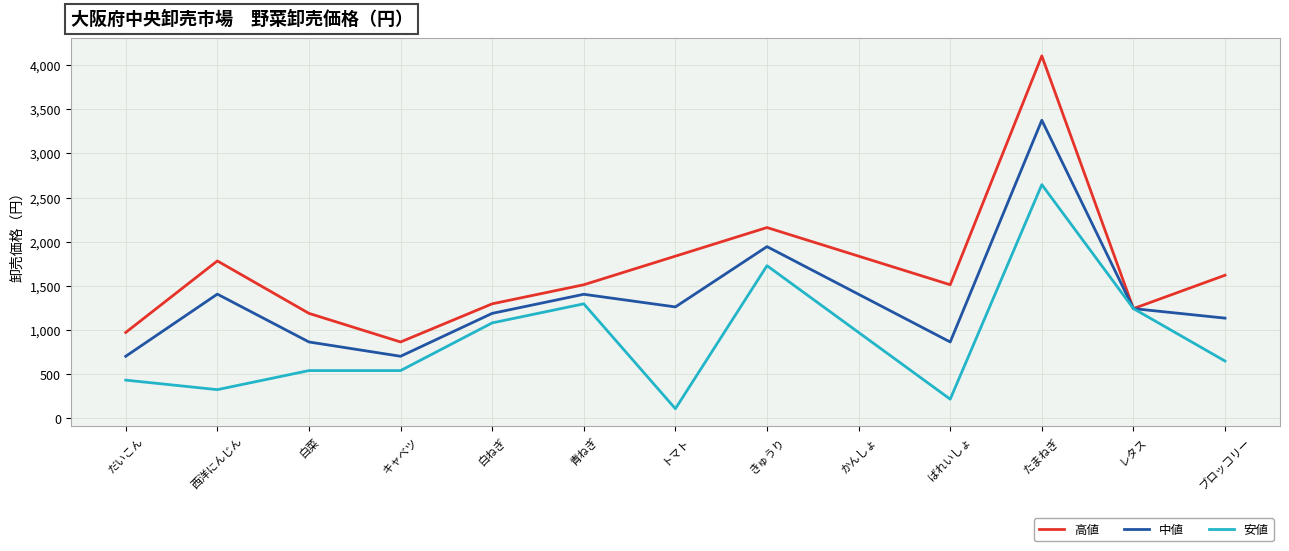

List the series in order of their peak value, lowest first.

安値, 中値, 高値